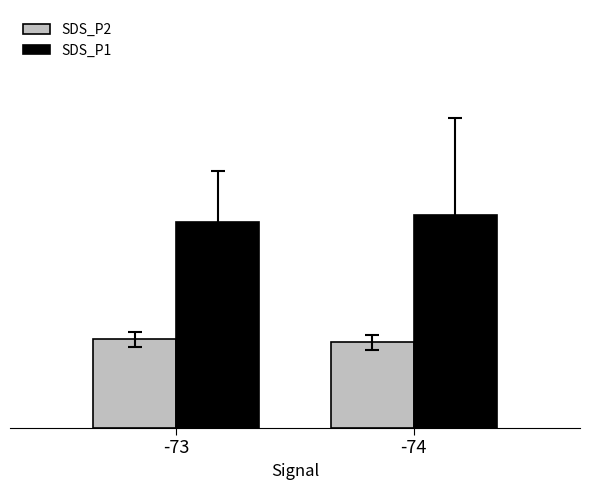

Reading left to right, transcribe all the data shown in this chart.

SDS_P2: -73=4.0	-74=3.8
SDS_P1: -73=9.3	-74=9.6